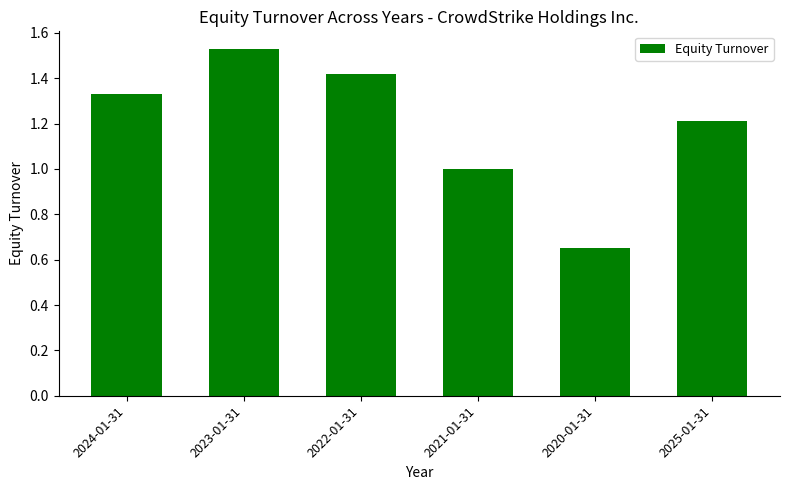

What is the change in value from 2023-01-31 to 2021-01-31?

-0.5